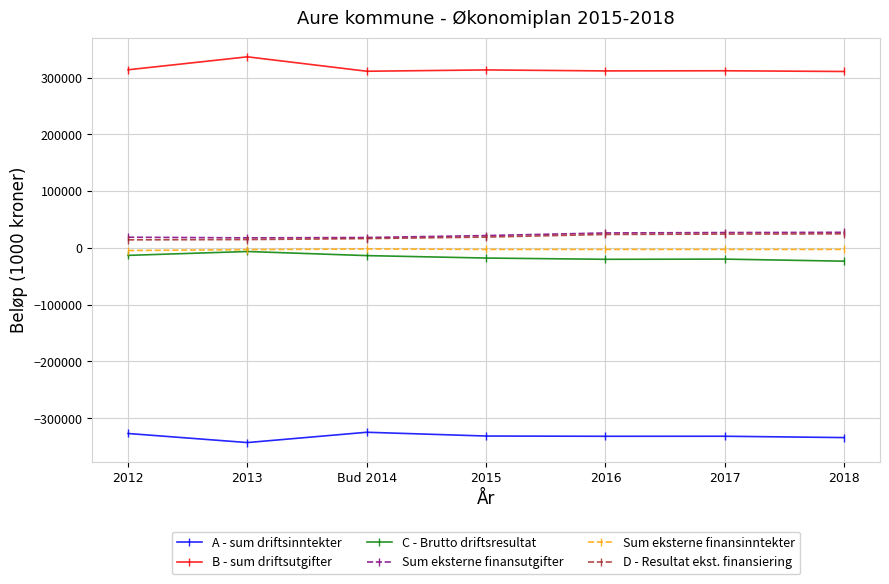

True or false: B - sum driftsutgifter and Sum eksterne finansinntekter intersect in this chart.

False